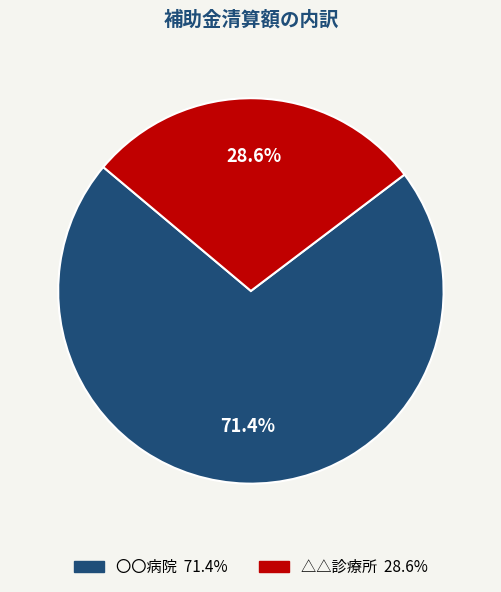

Which slice is the smallest?

△△診療所